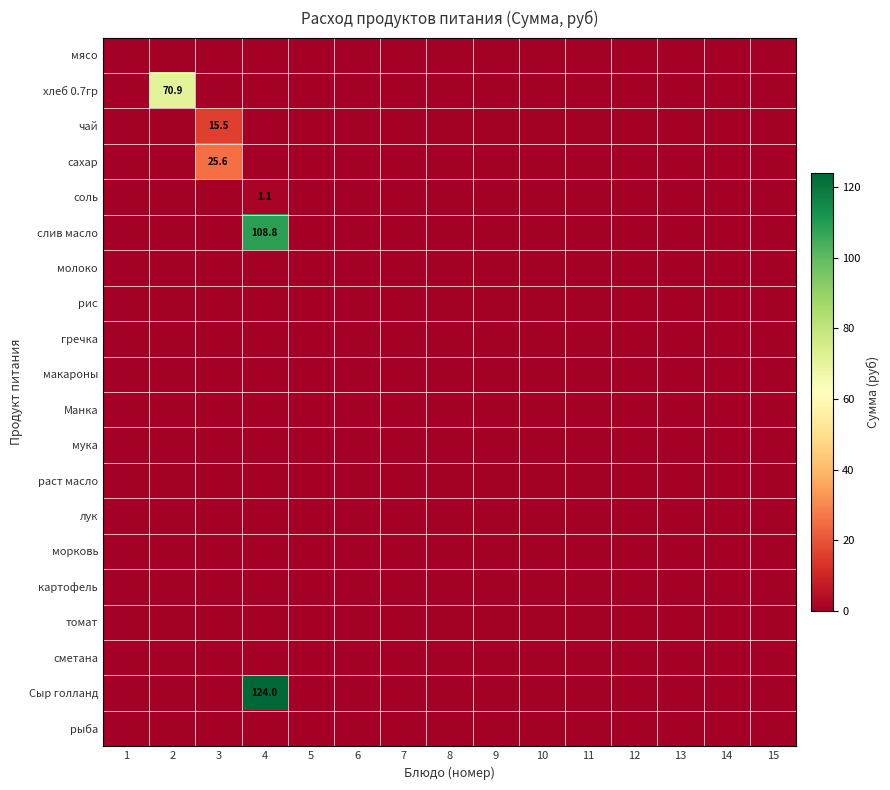

The value of слив масло at 15 is -33.4. True or false?

False